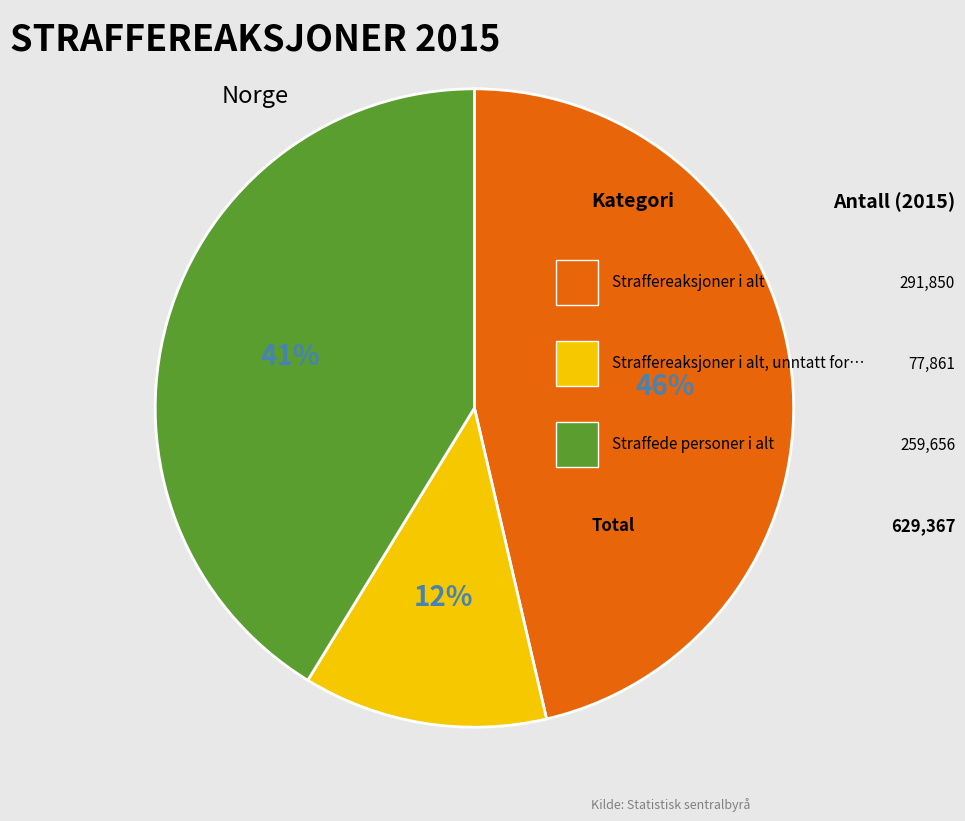

Is there a majority slice in this chart?

No